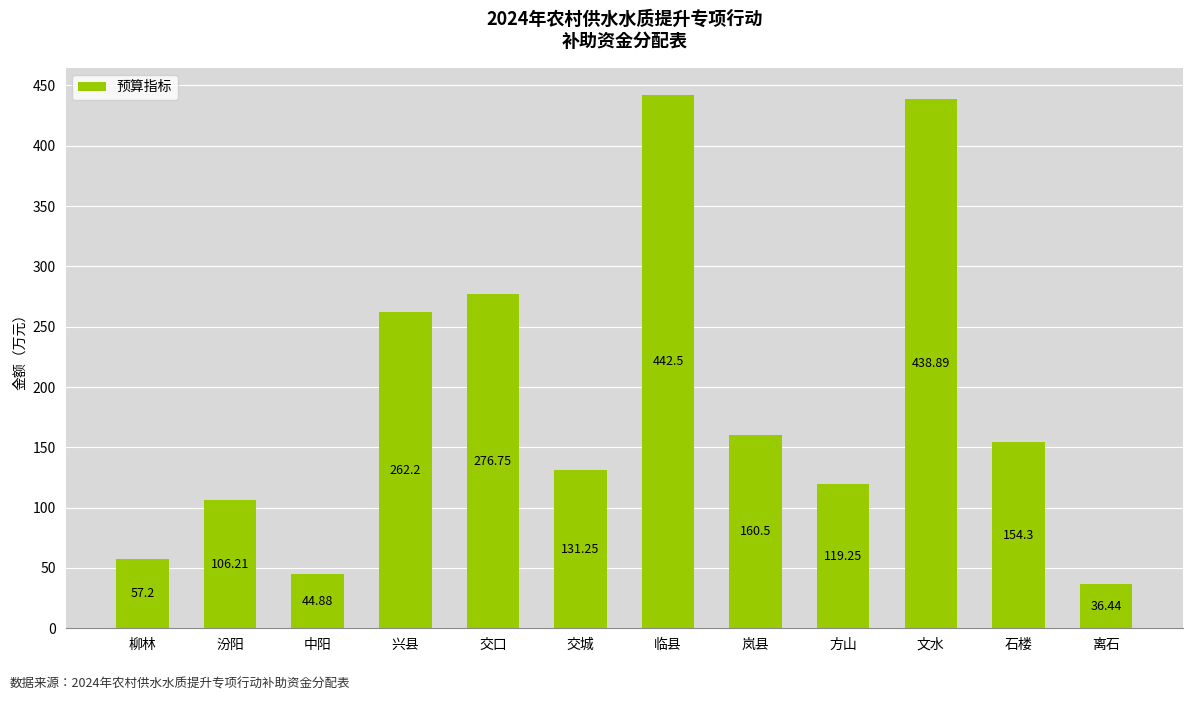

How many data points are less than 154?

6